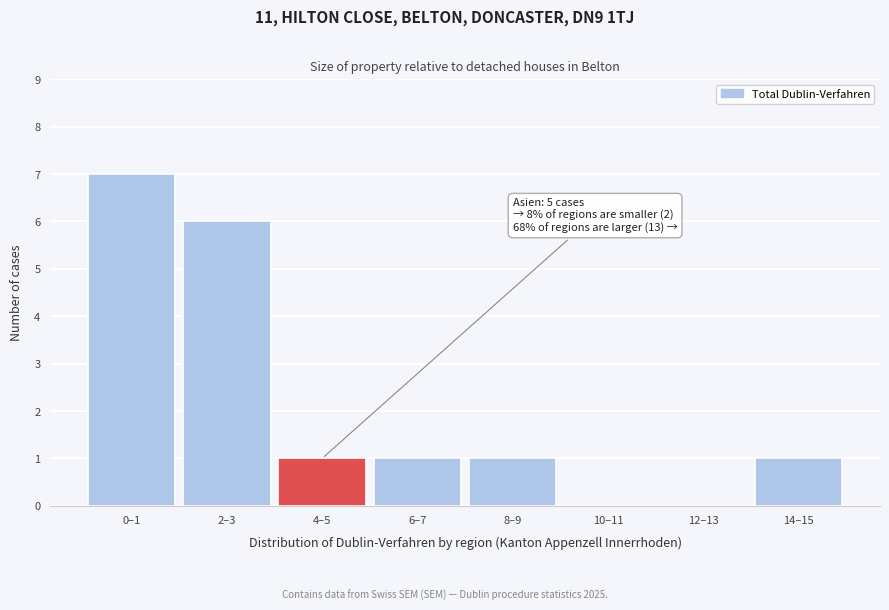

Reading left to right, what are all the values shown in this chart?

0–1=7	2–3=6	4–5=1	6–7=1	8–9=1	10–11=0	12–13=0	14–15=1